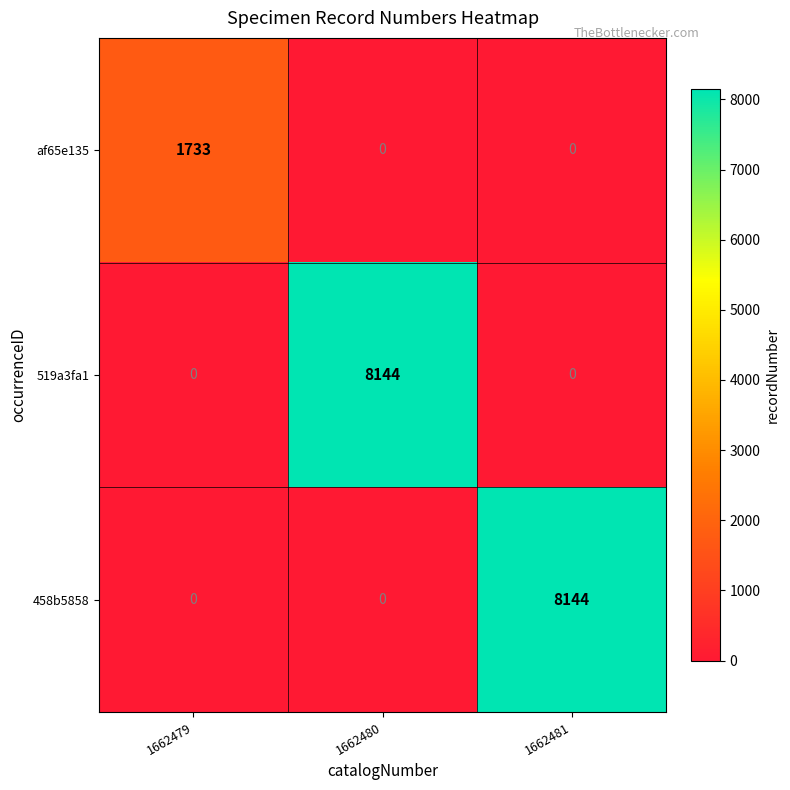

At how many categories does at least one series exceed 4194?

2